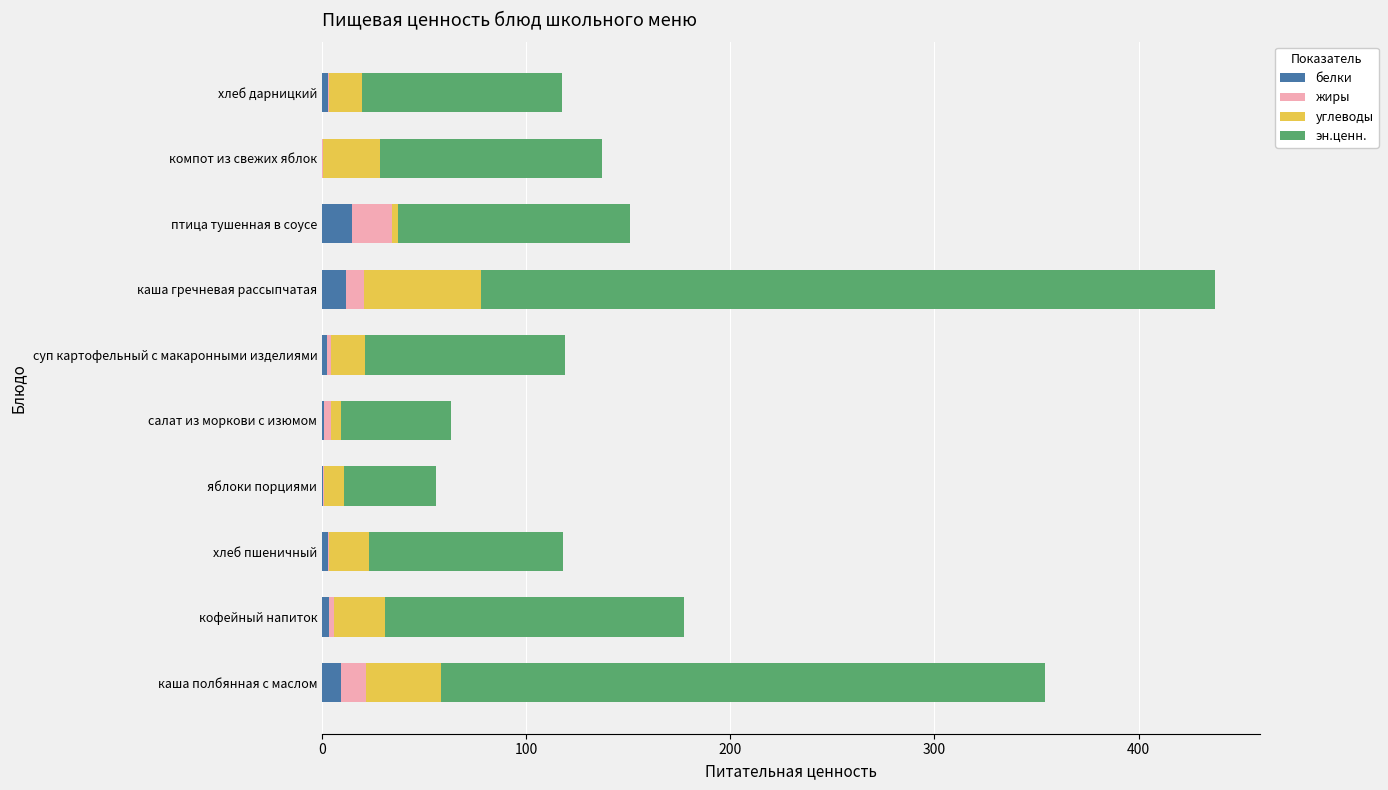

At which category is the sum across all series the highest?

каша гречневая рассыпчатая